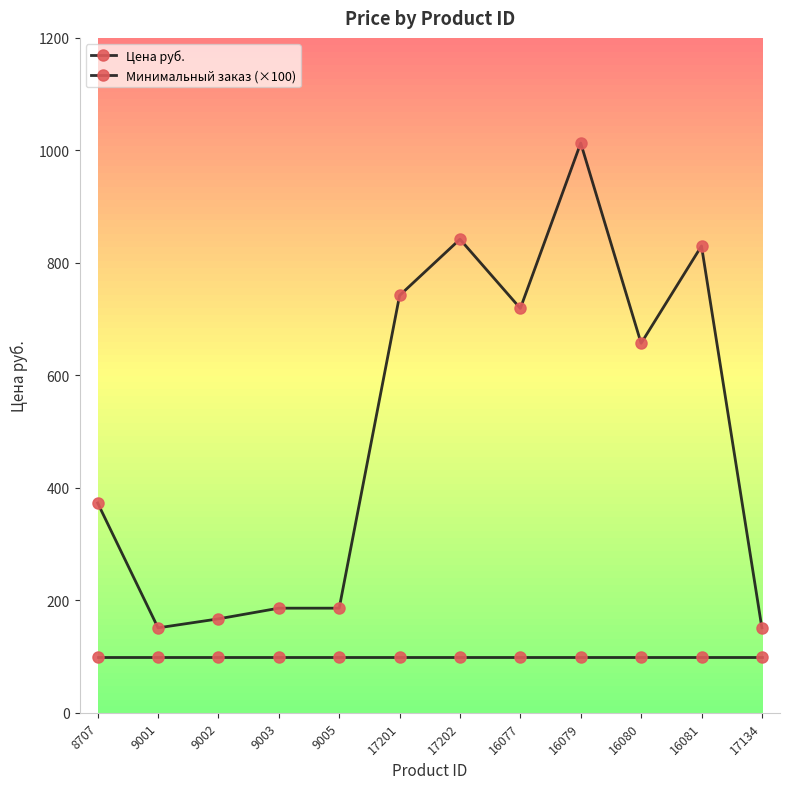

How many series are shown in this chart?

2